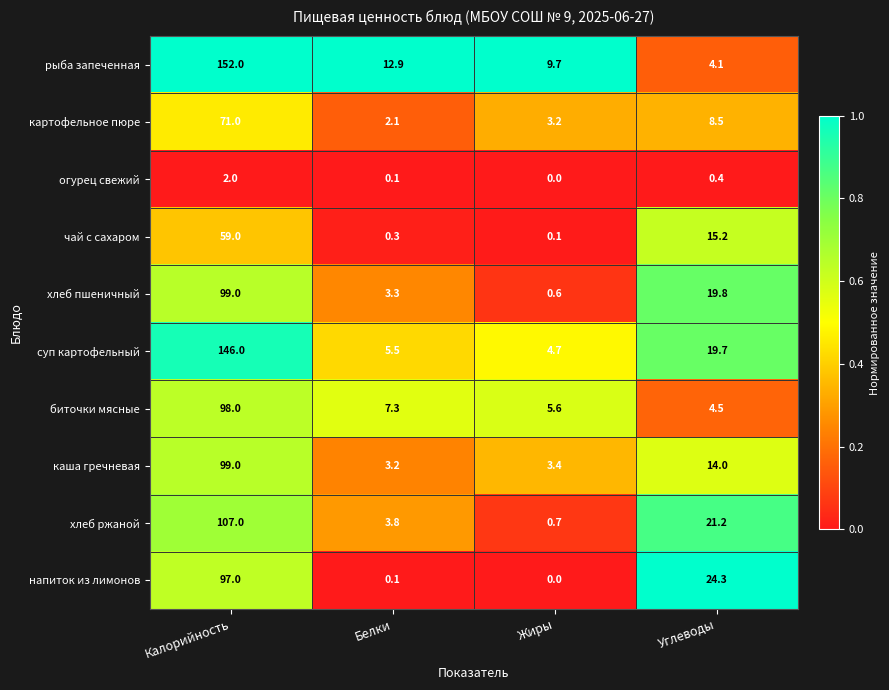

What is the total value across all series at Калорийность?

930.0